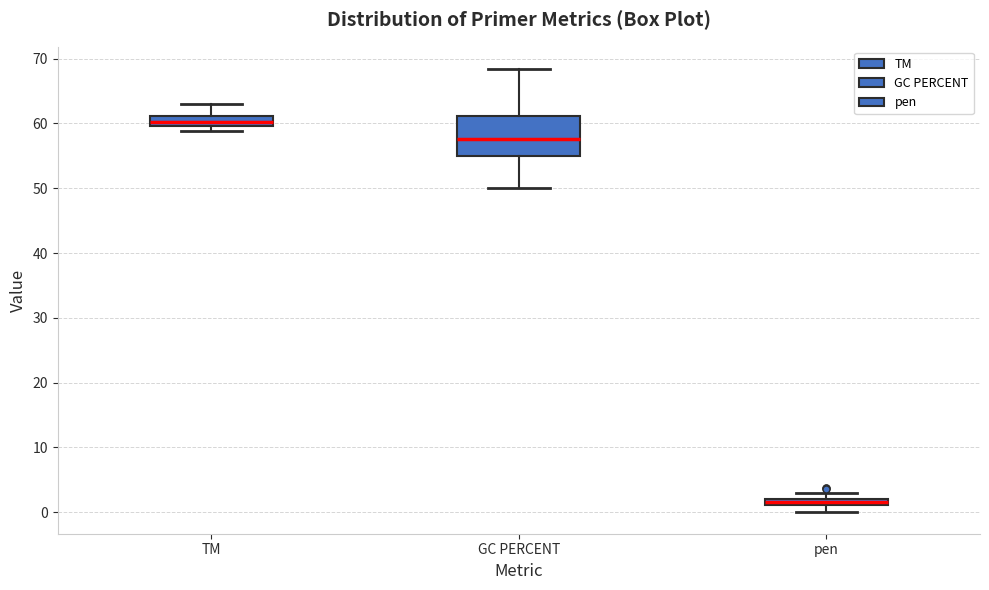

Which box is the tallest, from its lower edge to its upper edge?

GC PERCENT